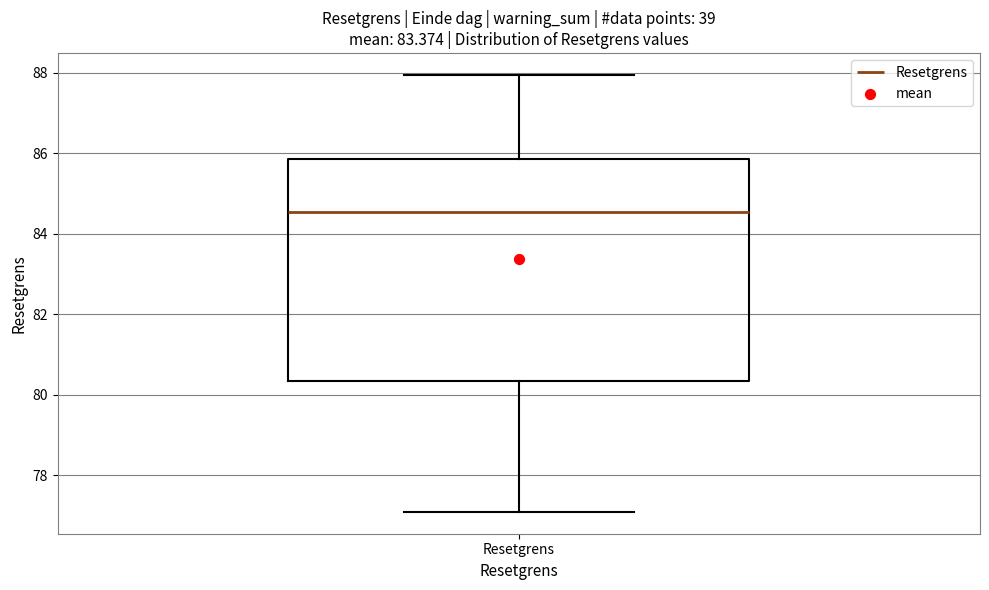

Read this box plot against the y-axis: the position of the median line, the range covered by the box, and the ends of both whiskers. The values are not printed on the chart, so give them approximately, as read against the axis.

median 84.6, box 80.4 to 85.8, whiskers 77.0 to 88.0